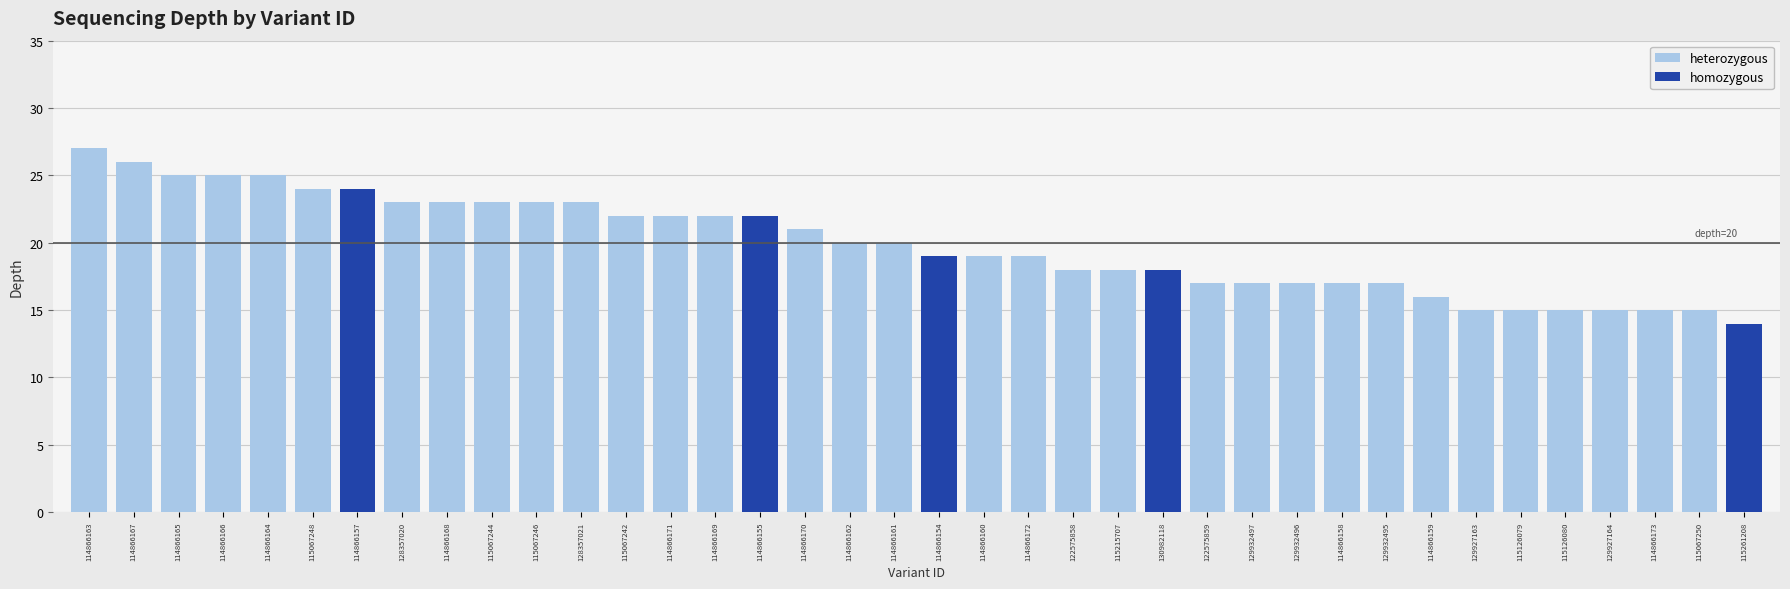

Rank the categories by value from highest to lowest.

114866163, 114866167, 114866164, 114866165, 114866166, 114866157, 115067248, 128357020, 128357021, 114866168, 115067244, 115067246, 114866155, 114866169, 114866171, 115067242, 114866170, 114866161, 114866162, 114866154, 114866160, 114866172, 122575858, 115215707, 130982118, 129932495, 129932496, 129932497, 122575859, 114866158, 114866159, 114866173, 115067250, 129927163, 129927164, 115126080, 115126079, 115261208